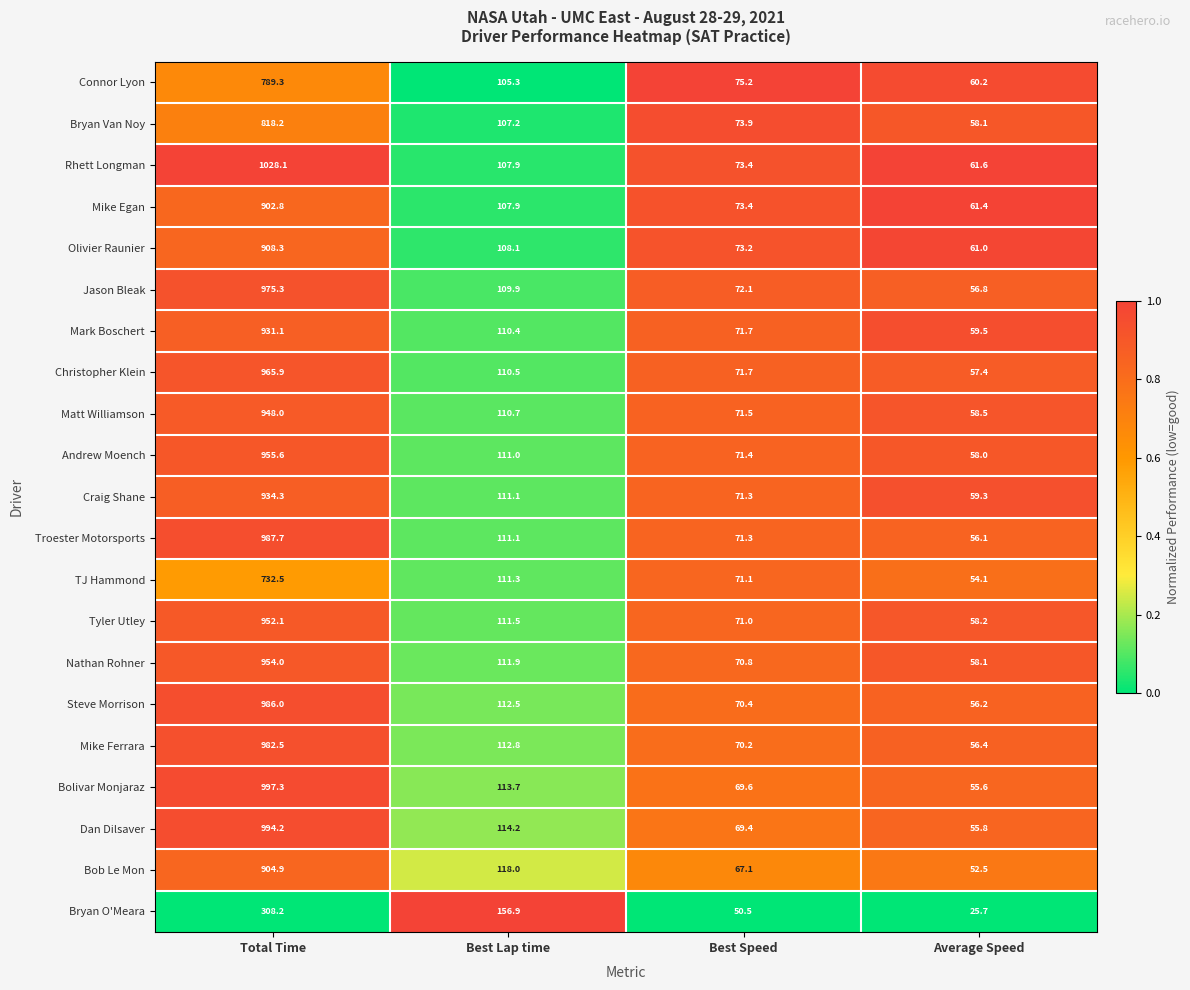

The Matt Williamson series shows 71.5 at Best Speed. True or false?

True